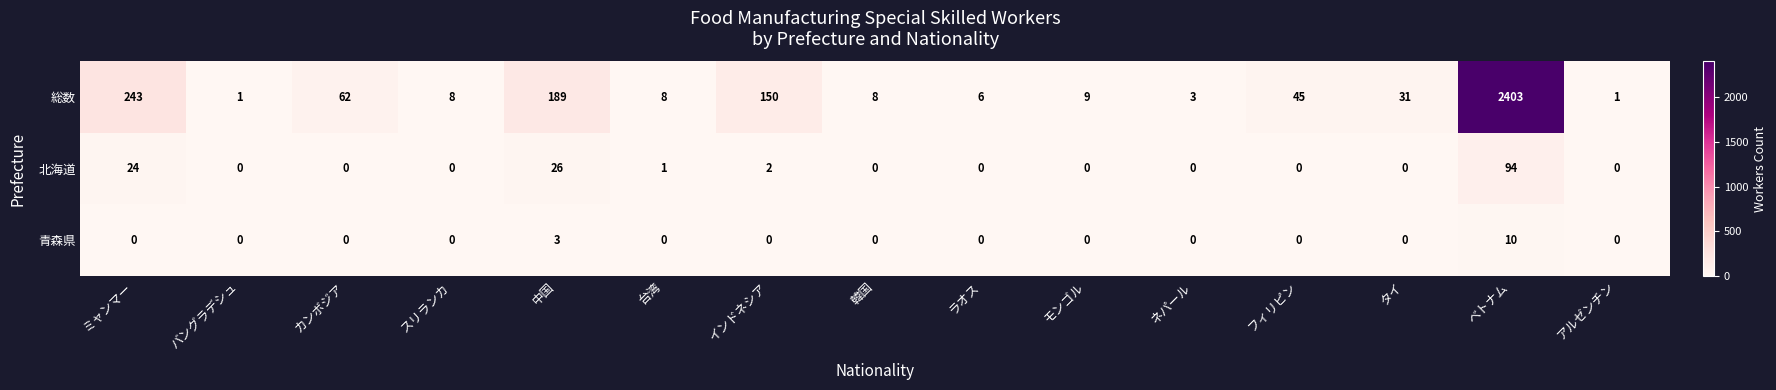

What is the total value across all series at スリランカ?

8